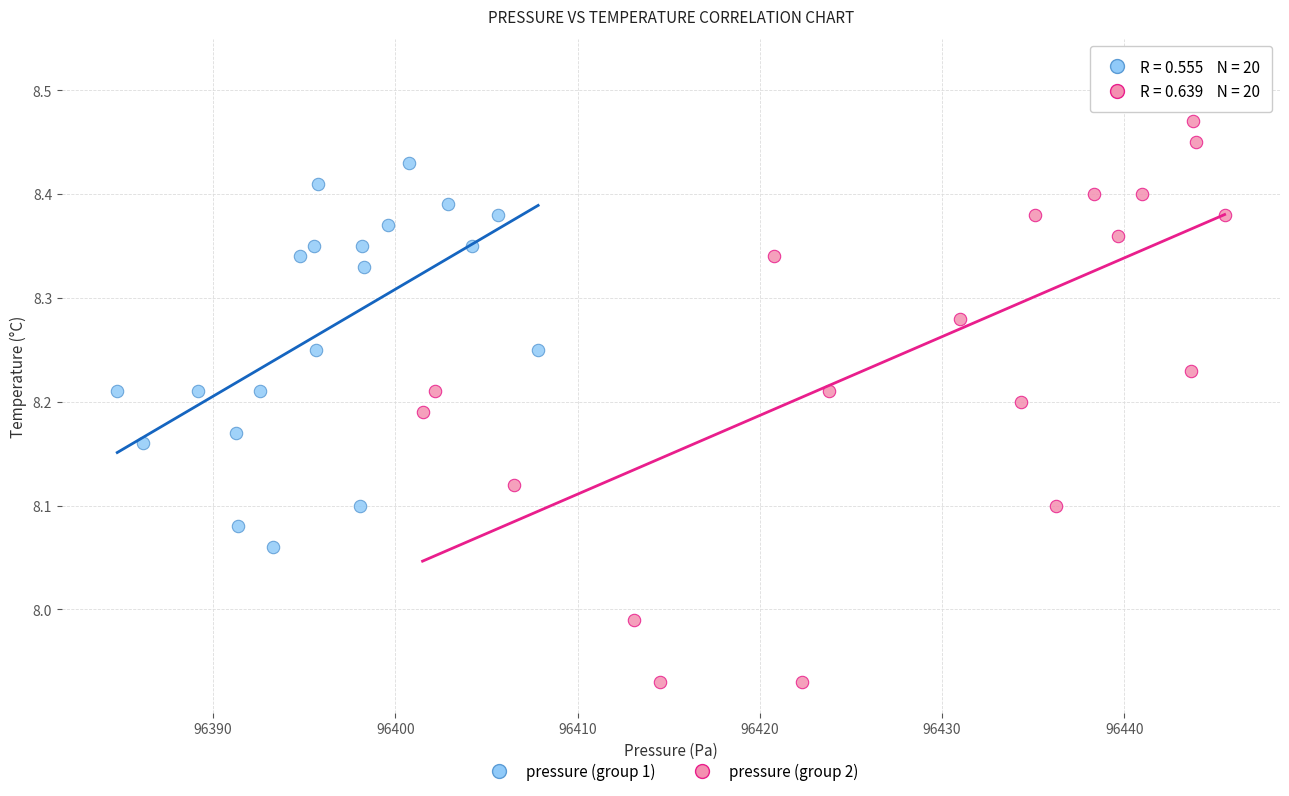

Which series reaches the minimum Y coordinate?

pressure (group 2)